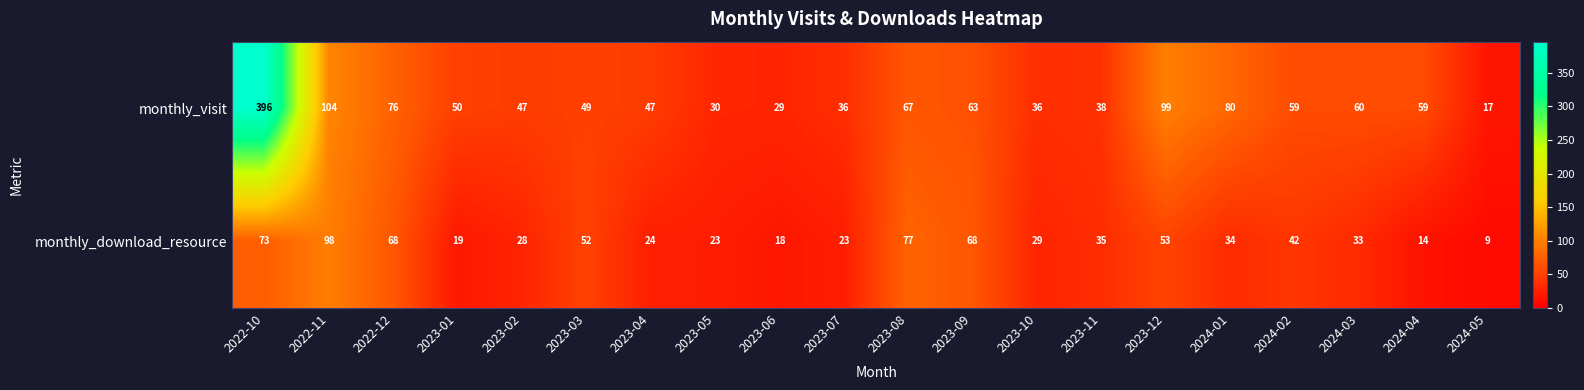

What is the greatest value displayed?

396